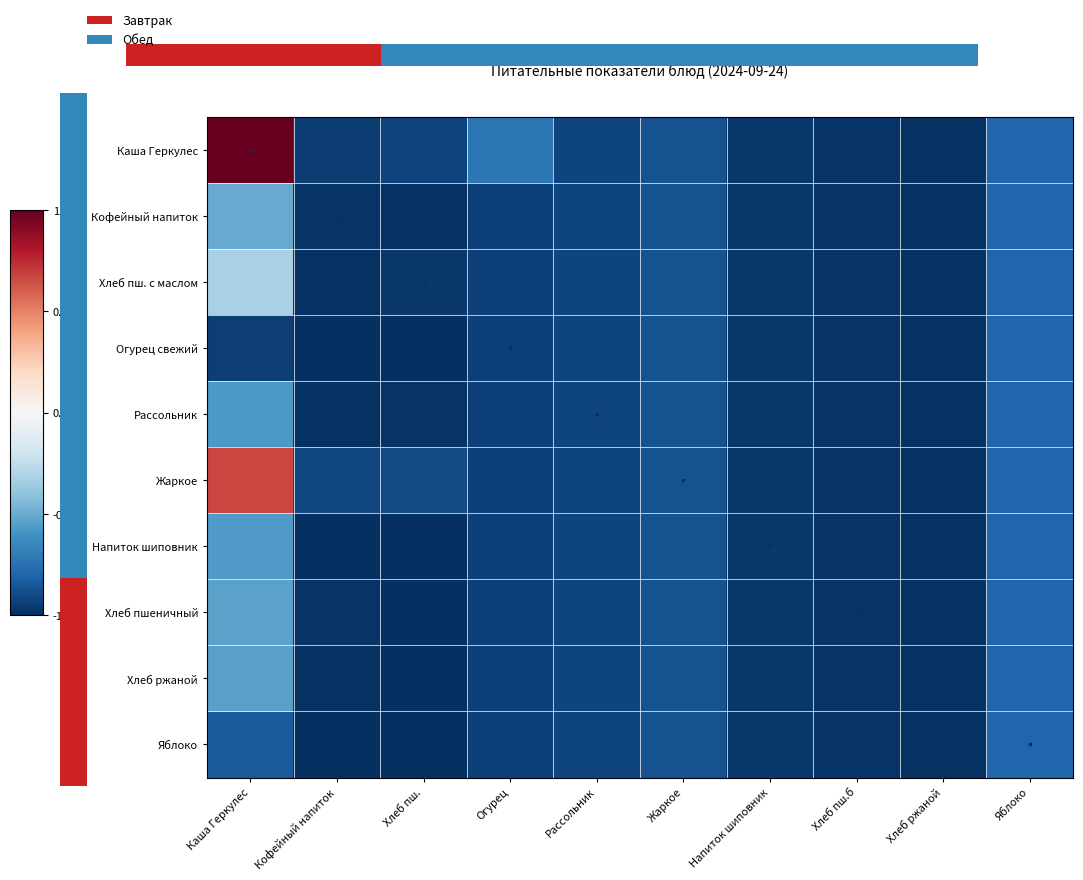

What is the difference between the maximum and minimum values in the Жаркое series?

1.7